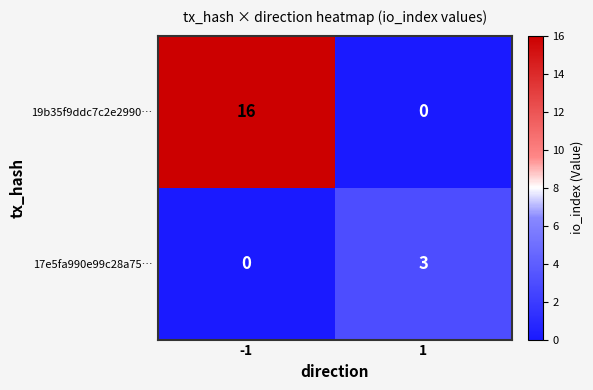

Read the 17e5fa990e99c28a75… value at 1.

3